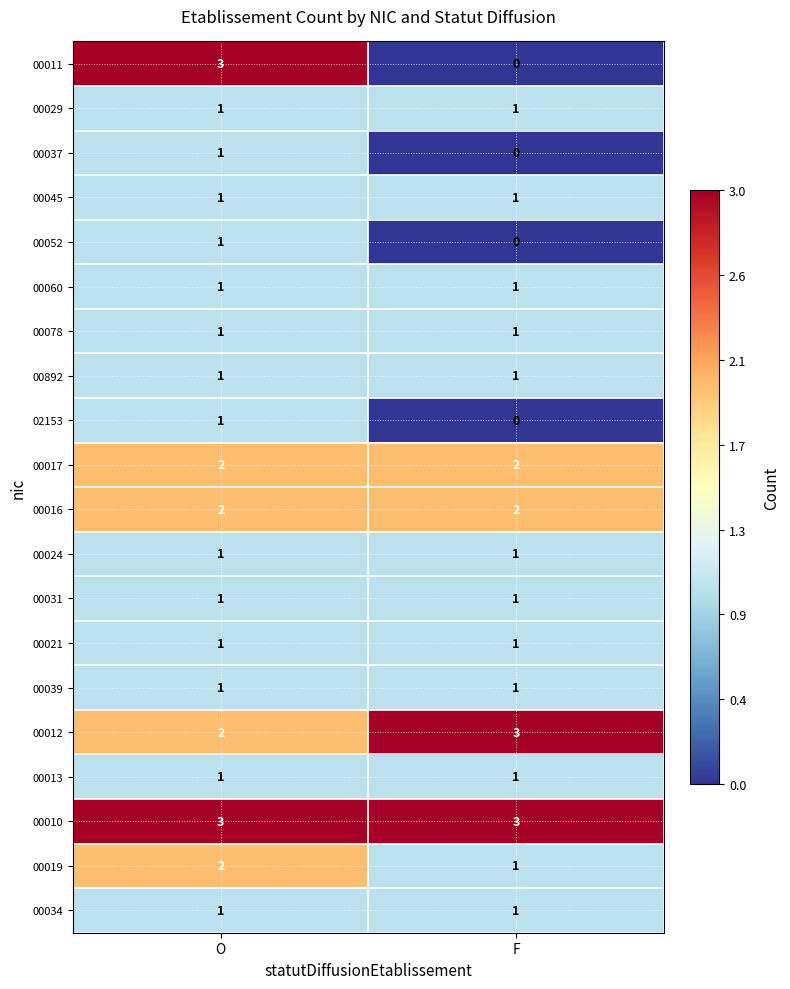

At which label is 00011 closest to 1?

F